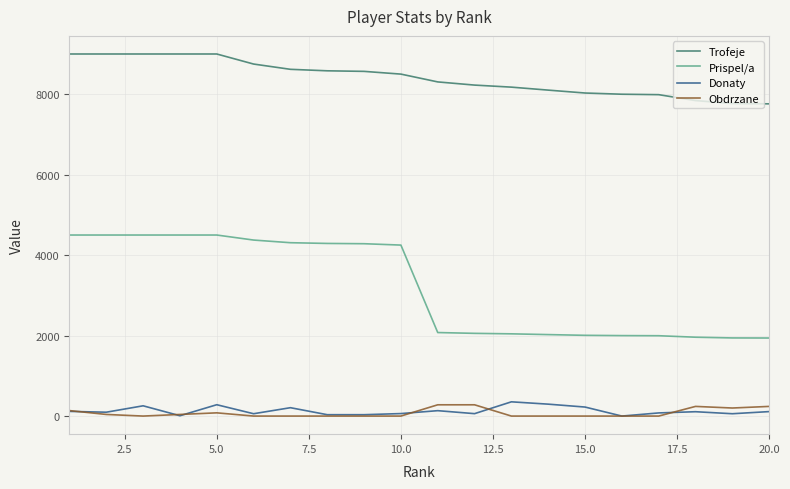

What is the difference between the maximum and minimum values in the Donaty series?

354